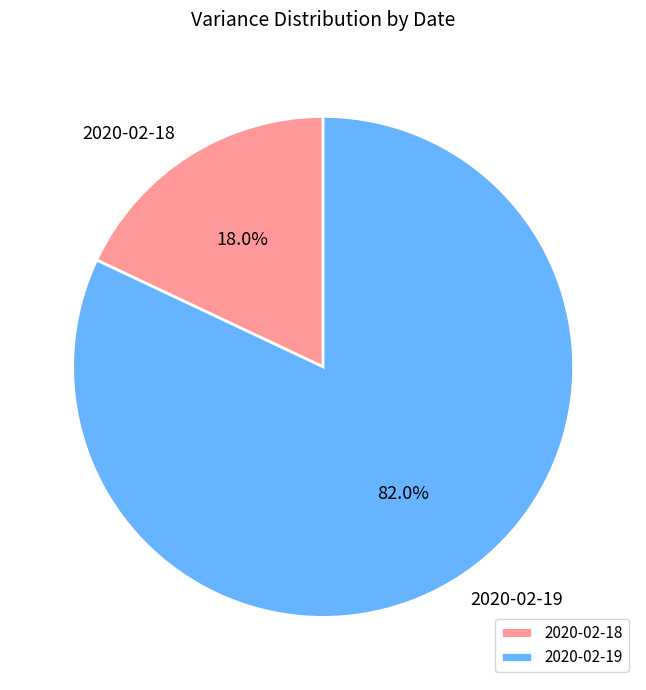

Is there a majority slice in this chart?

Yes